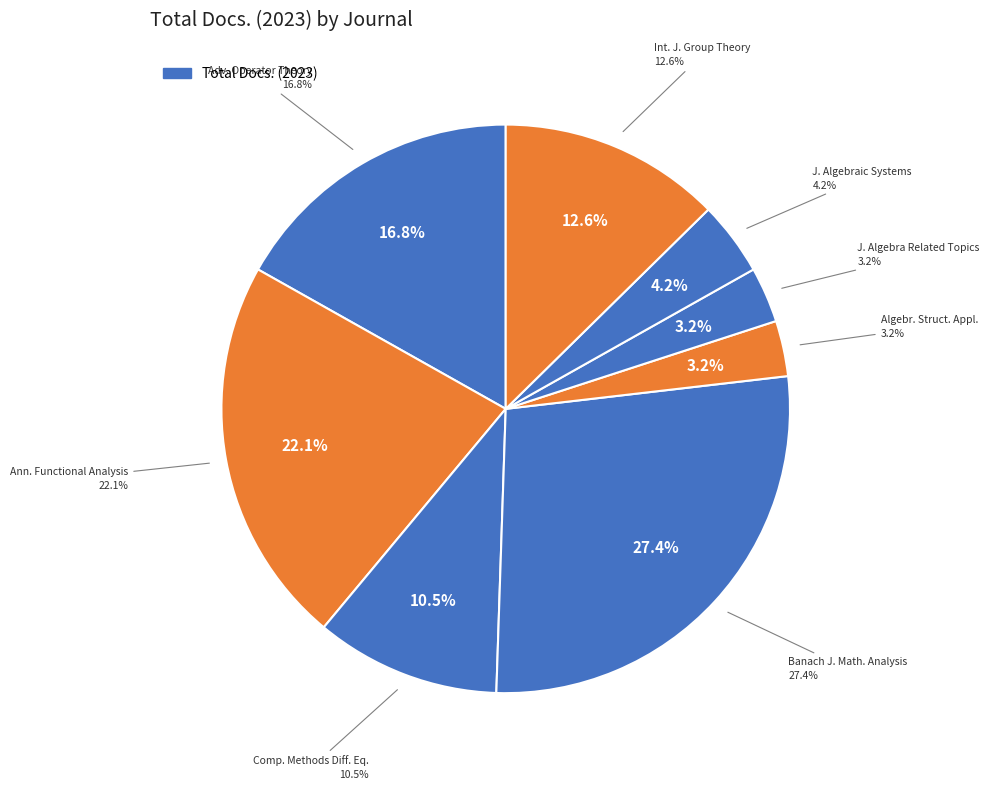

Is there any slice that represents more than half of the pie?

No